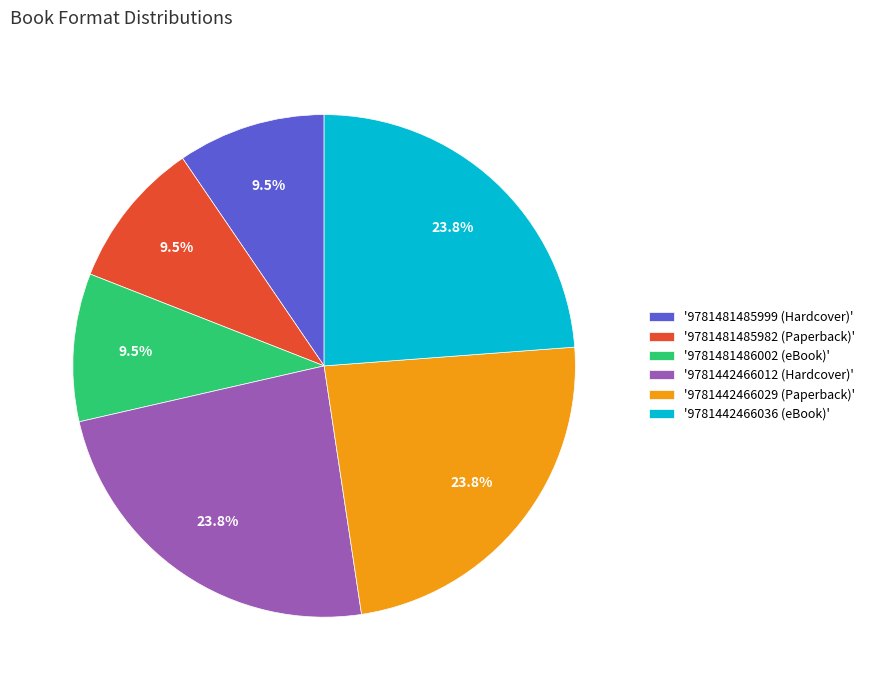

What percentage do '9781481485999 (Hardcover)' and '9781481486002 (eBook)' together represent?

19.0%